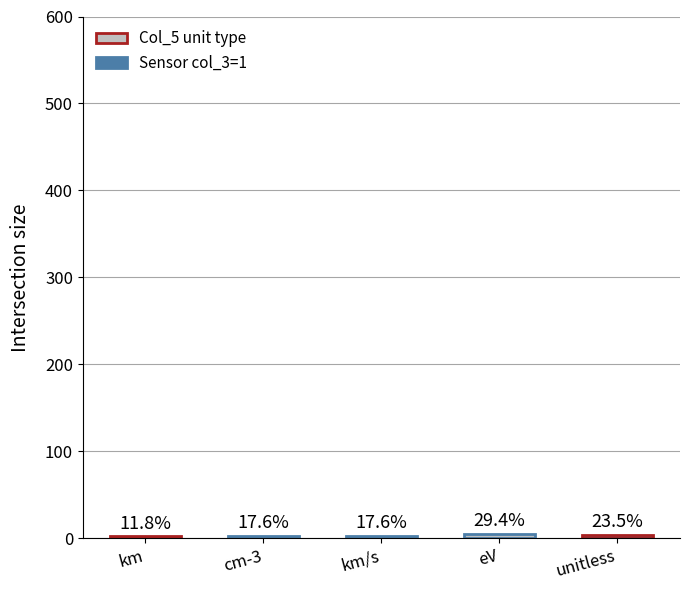

The value at km is 2. True or false?

True